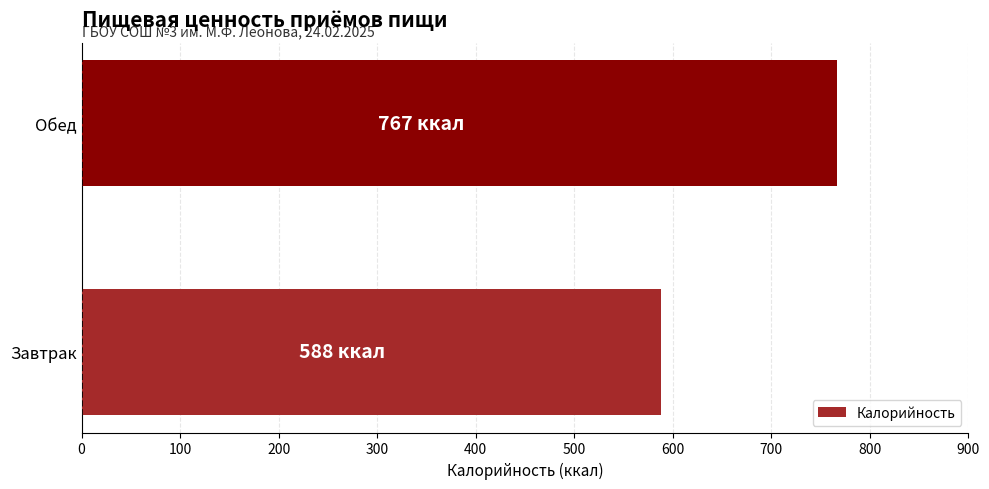

List the labels in order of value, smallest first.

Завтрак, Обед